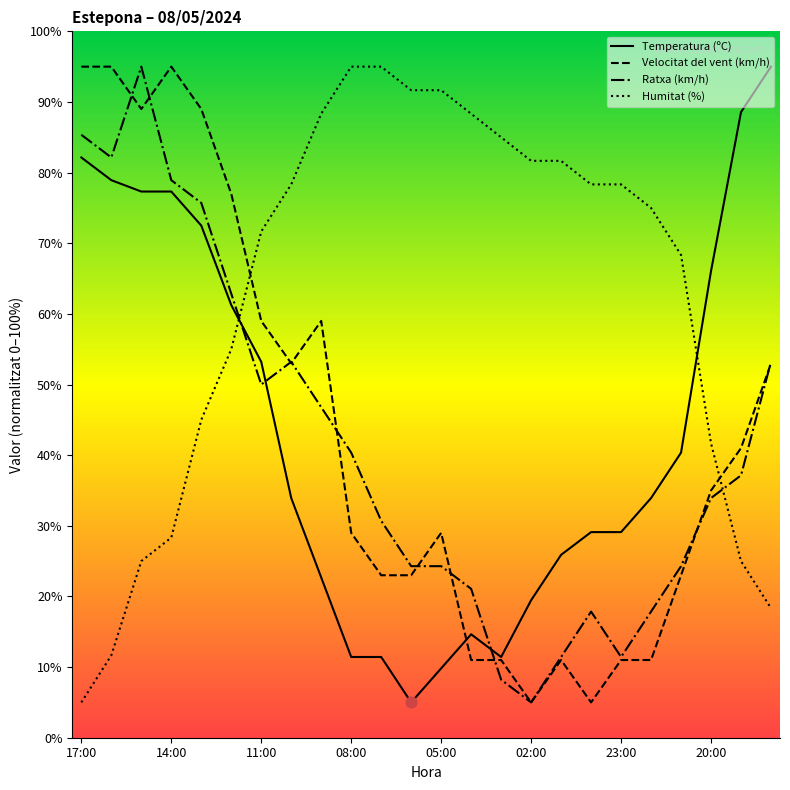

Which series has the largest total across all categories?

Humitat (%)